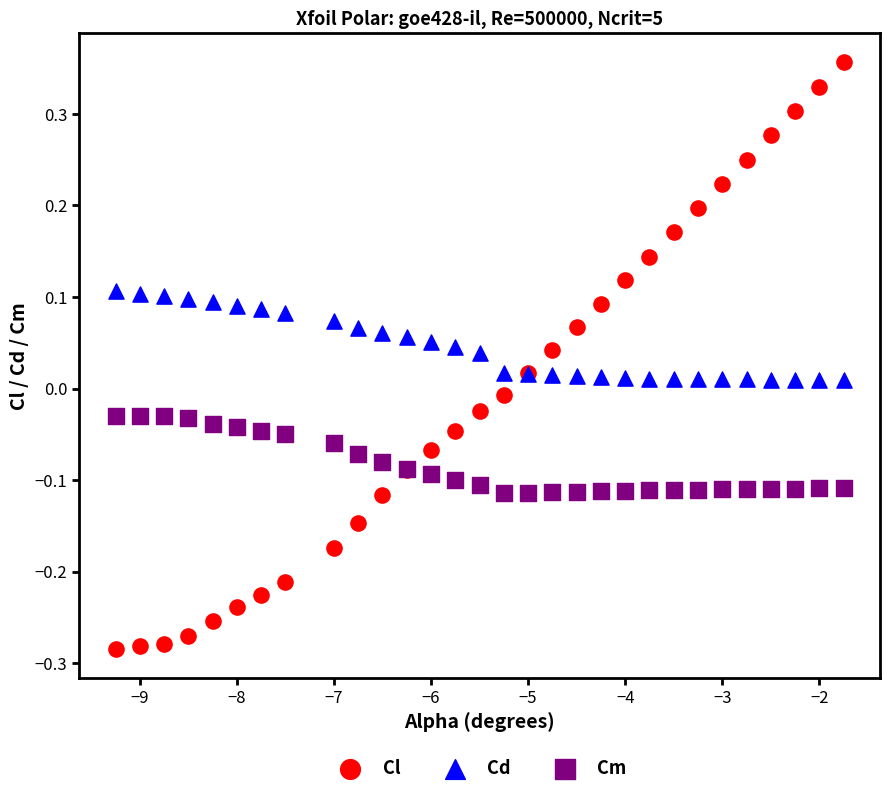

Which series reaches the minimum Y coordinate?

Cl